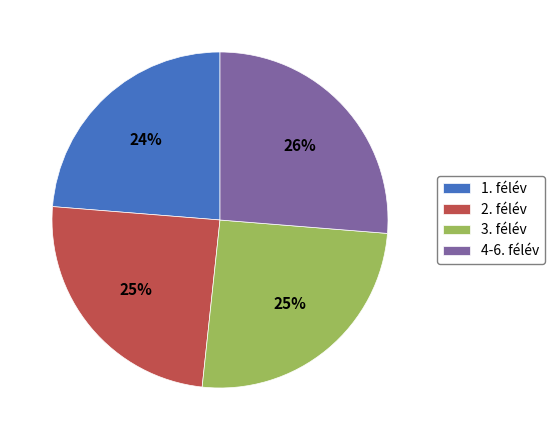

How many slices are in this pie chart?

4